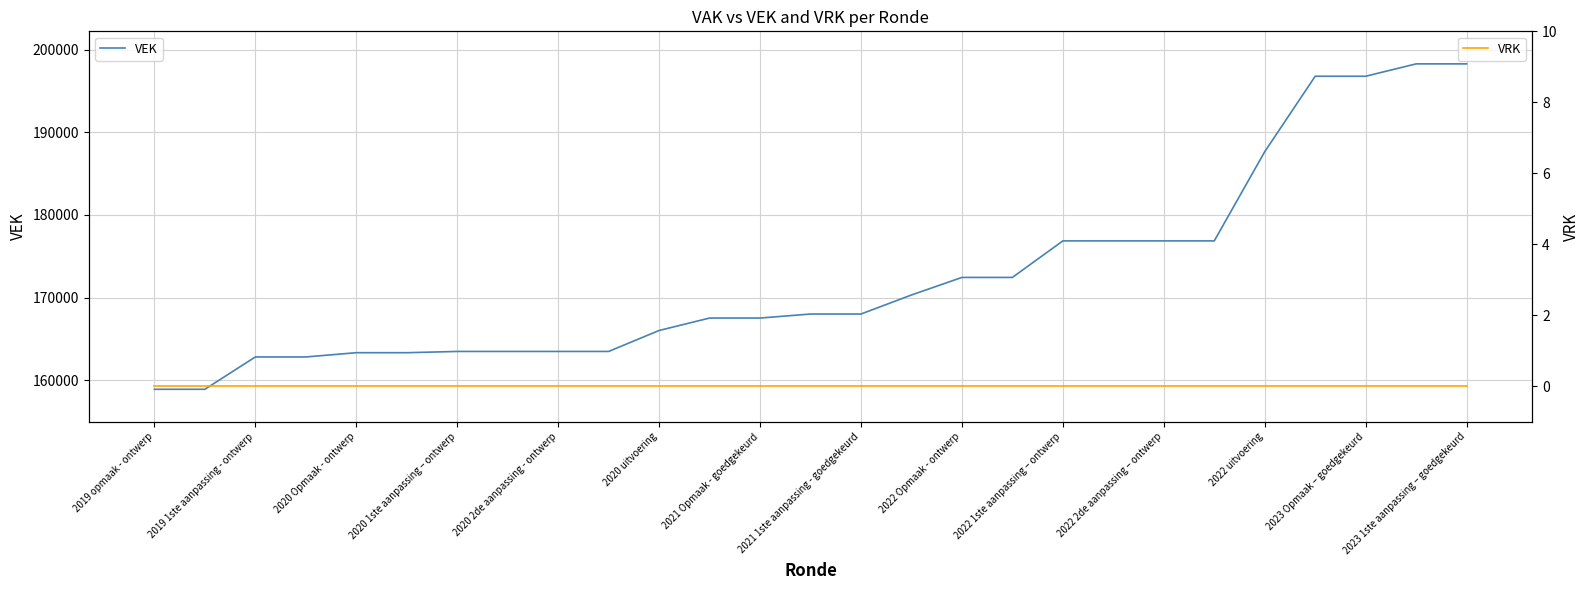

Does the chart display data point markers on the line(s)?

No